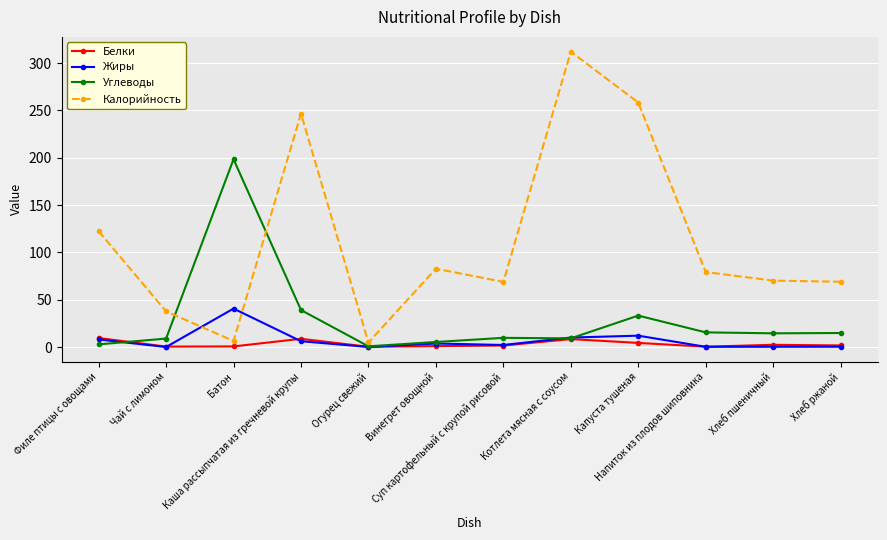

Where is the first local maximum for Калорийность?

Каша рассыпчатая из гречневой крупы